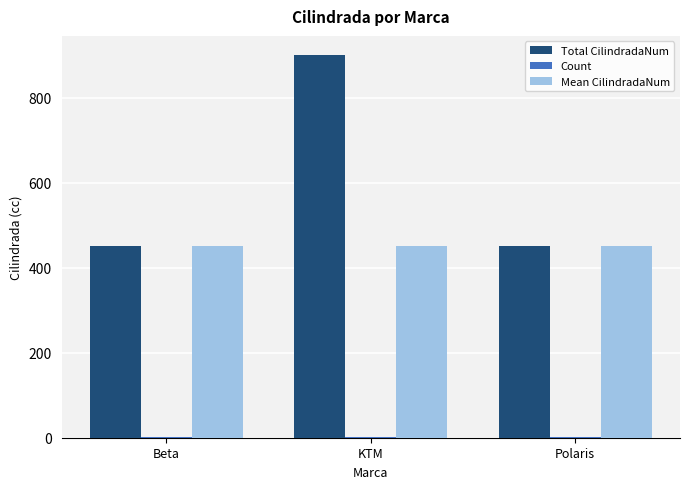

At which category is the sum across all series the highest?

KTM